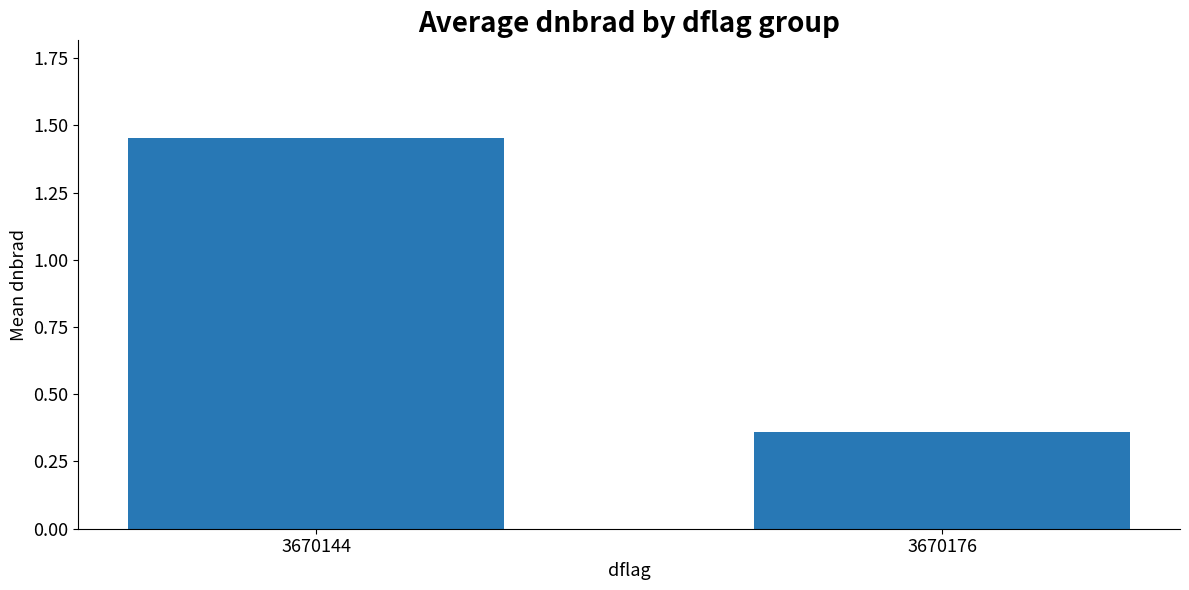

The chart shows a value of 0.6 at 3670176. True or false?

False